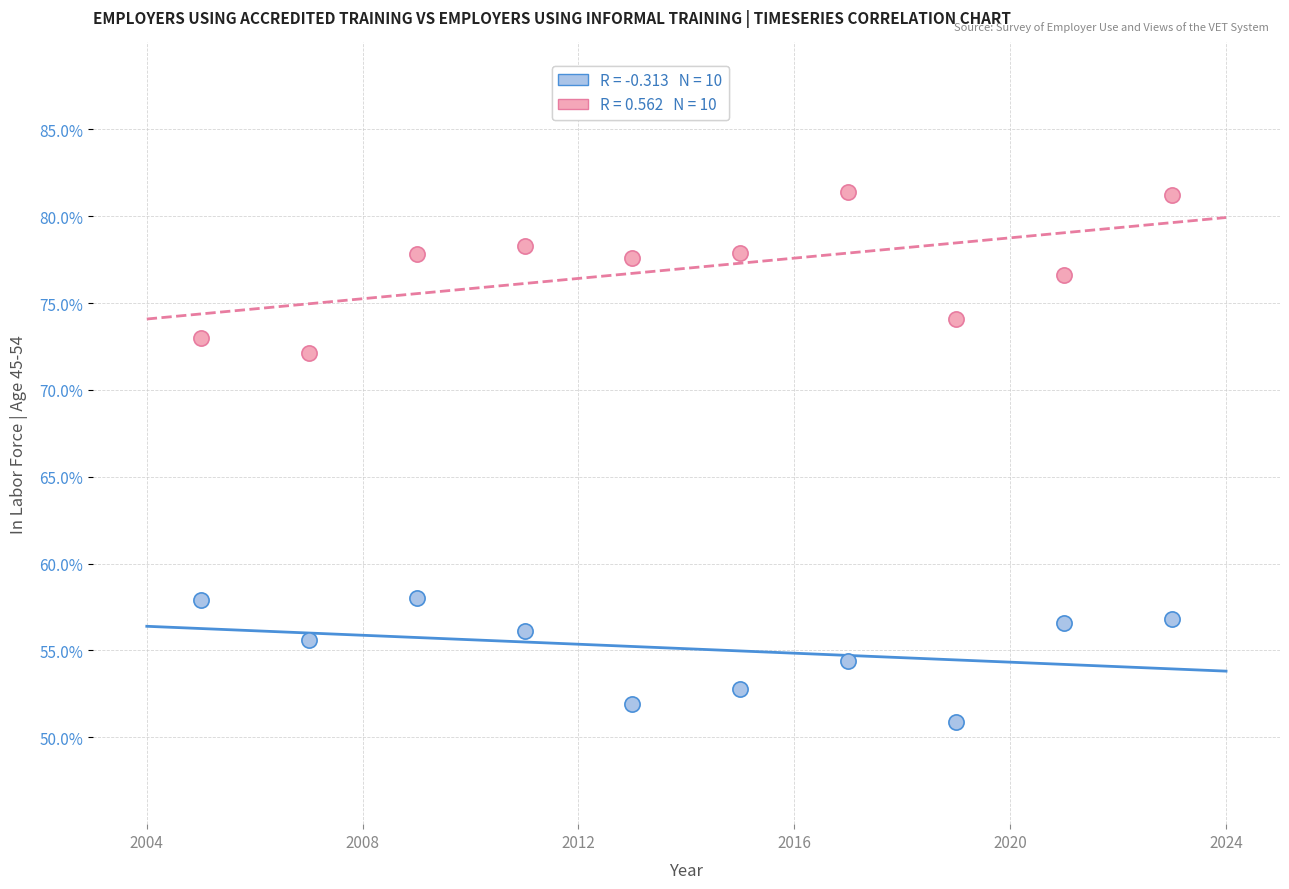

Across all data points, what is the range of Y values (max minus min)?

30.5